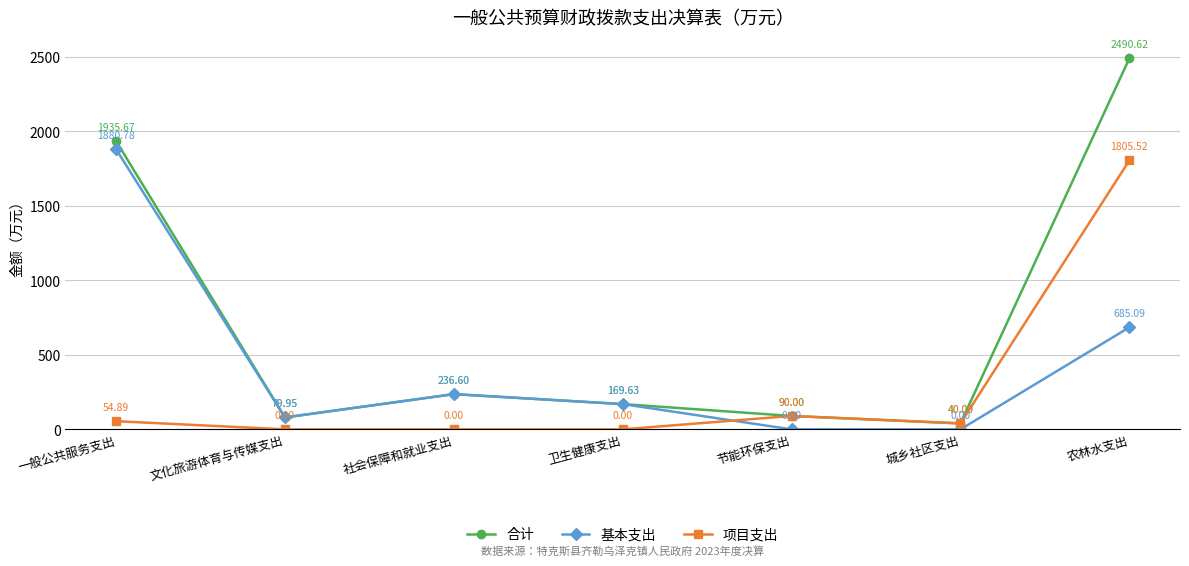

Count the number of data series in this chart.

3